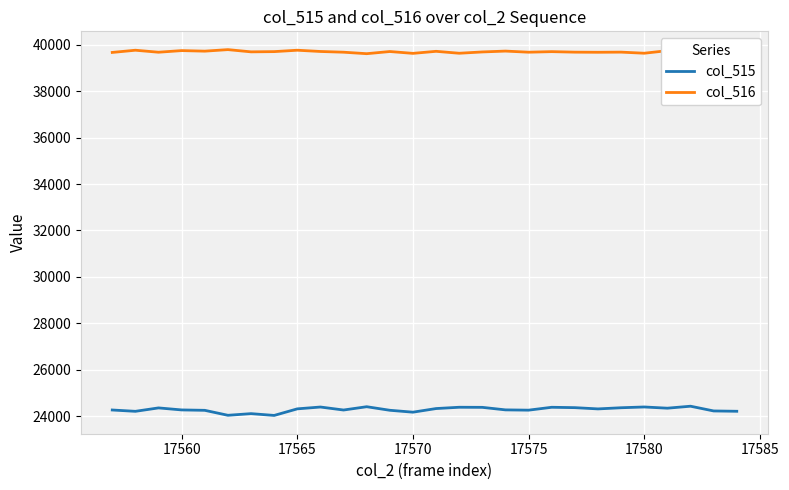

Which series has the largest range (max minus min)?

col_515